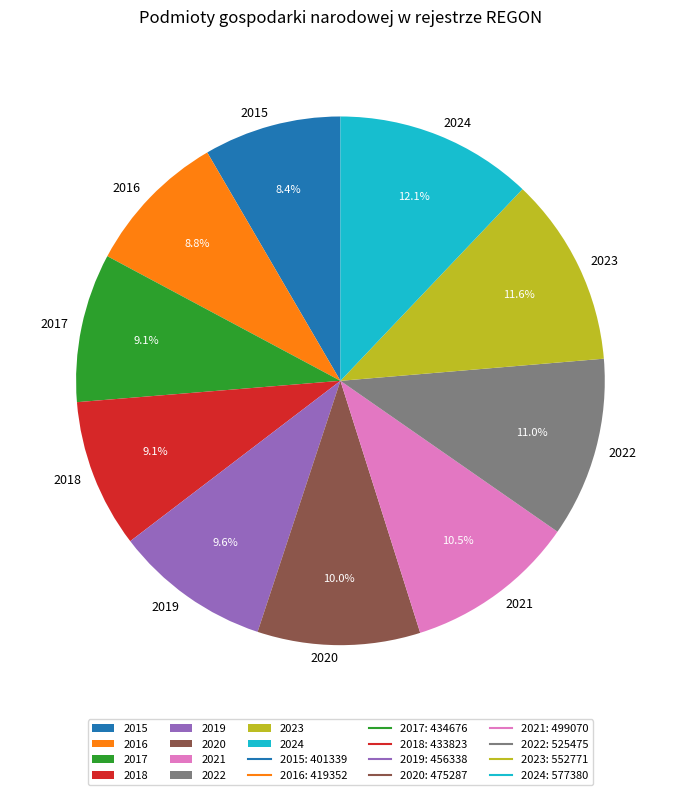

Does 2019 represent more than half of the total?

No